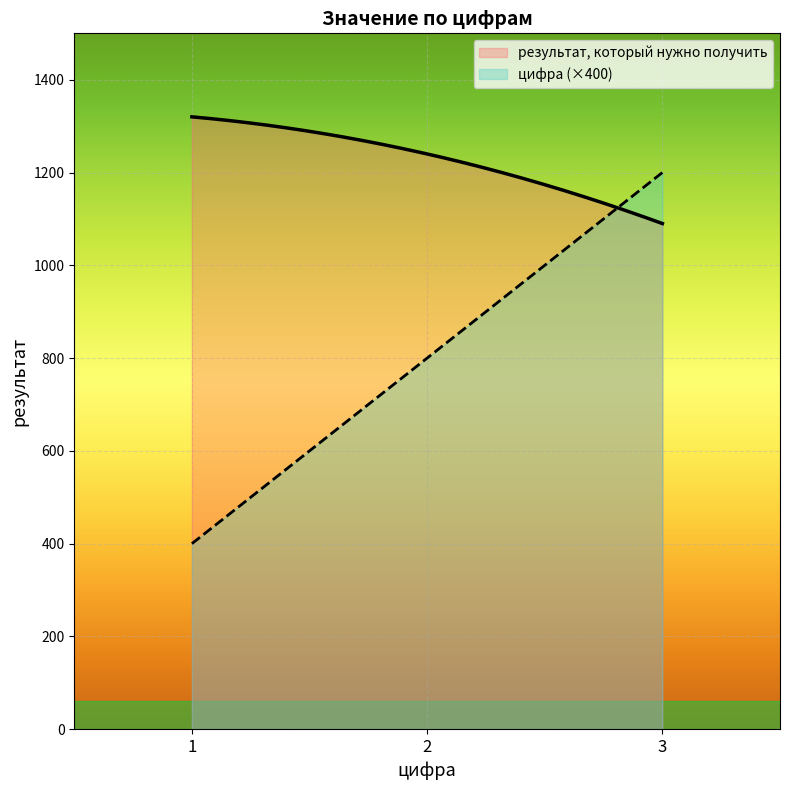

At which label does цифра reach its peak?

3